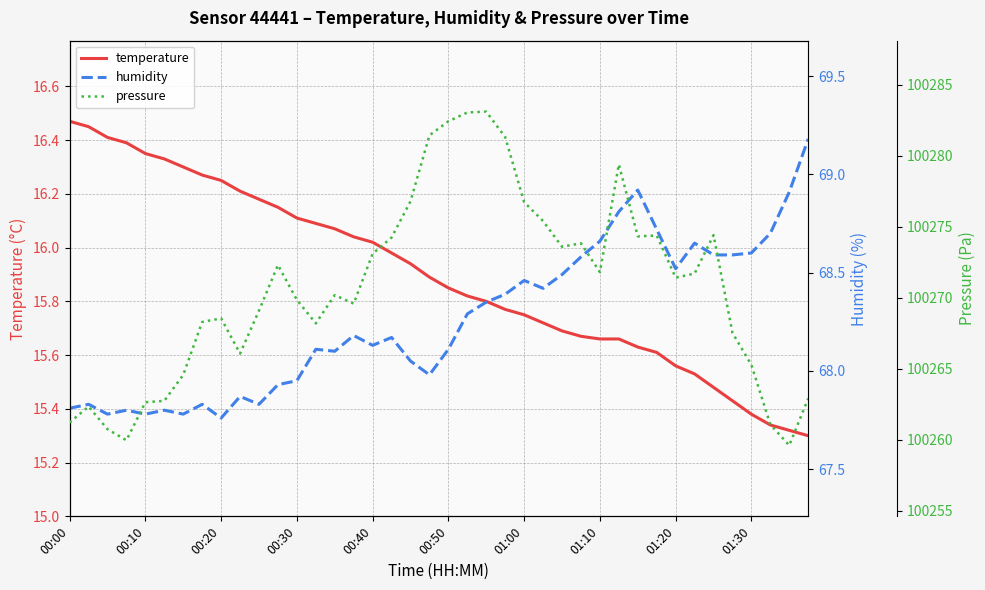

How many categories are shown in the chart?

40